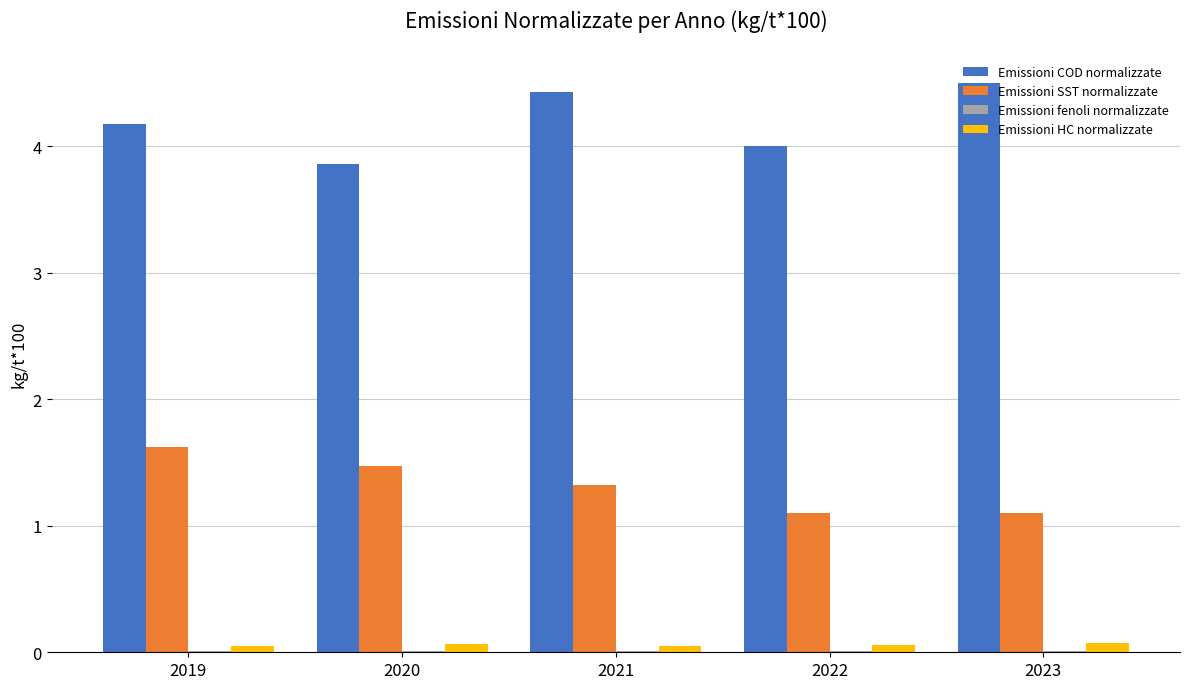

Are the bars grouped side by side (vs. stacked)?

Yes